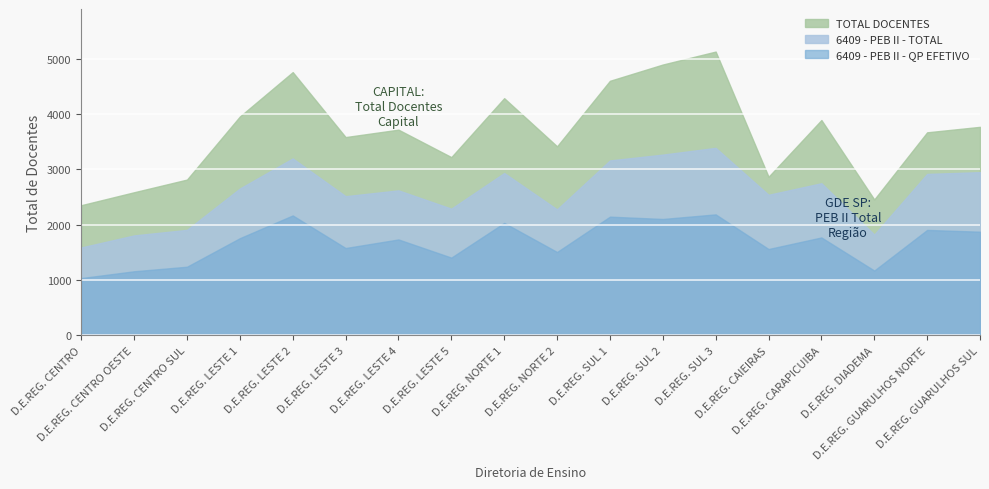

Reading left to right, extract all data points from this chart.

TOTAL DOCENTES: D.E.REG. CENTRO=2354	D.E.REG. CENTRO OESTE=2588	D.E.REG. CENTRO SUL=2817	D.E.REG. LESTE 1=3957	D.E.REG. LESTE 2=4759	D.E.REG. LESTE 3=3585	D.E.REG. LESTE 4=3719	D.E.REG. LESTE 5=3223	D.E.REG. NORTE 1=4288	D.E.REG. NORTE 2=3418	D.E.REG. SUL 1=4602	D.E.REG. SUL 2=4896	D.E.REG. SUL 3=5130	D.E.REG. CAIEIRAS=2868	D.E.REG. CARAPICUIBA=3893	D.E.REG. DIADEMA=2458	D.E.REG. GUARULHOS NORTE=3671	D.E.REG. GUARULHOS SUL=3770
6409 - PEB II - TOTAL: D.E.REG. CENTRO=1590	D.E.REG. CENTRO OESTE=1808	D.E.REG. CENTRO SUL=1908	D.E.REG. LESTE 1=2655	D.E.REG. LESTE 2=3199	D.E.REG. LESTE 3=2517	D.E.REG. LESTE 4=2622	D.E.REG. LESTE 5=2291	D.E.REG. NORTE 1=2935	D.E.REG. NORTE 2=2278	D.E.REG. SUL 1=3163	D.E.REG. SUL 2=3268	D.E.REG. SUL 3=3390	D.E.REG. CAIEIRAS=2542	D.E.REG. CARAPICUIBA=2751	D.E.REG. DIADEMA=1823	D.E.REG. GUARULHOS NORTE=2919	D.E.REG. GUARULHOS SUL=2951
6409 - PEB II - QP EFETIVO: D.E.REG. CENTRO=1037	D.E.REG. CENTRO OESTE=1160	D.E.REG. CENTRO SUL=1242	D.E.REG. LESTE 1=1758	D.E.REG. LESTE 2=2169	D.E.REG. LESTE 3=1580	D.E.REG. LESTE 4=1735	D.E.REG. LESTE 5=1407	D.E.REG. NORTE 1=2034	D.E.REG. NORTE 2=1508	D.E.REG. SUL 1=2147	D.E.REG. SUL 2=2105	D.E.REG. SUL 3=2188	D.E.REG. CAIEIRAS=1562	D.E.REG. CARAPICUIBA=1771	D.E.REG. DIADEMA=1173	D.E.REG. GUARULHOS NORTE=1907	D.E.REG. GUARULHOS SUL=1875